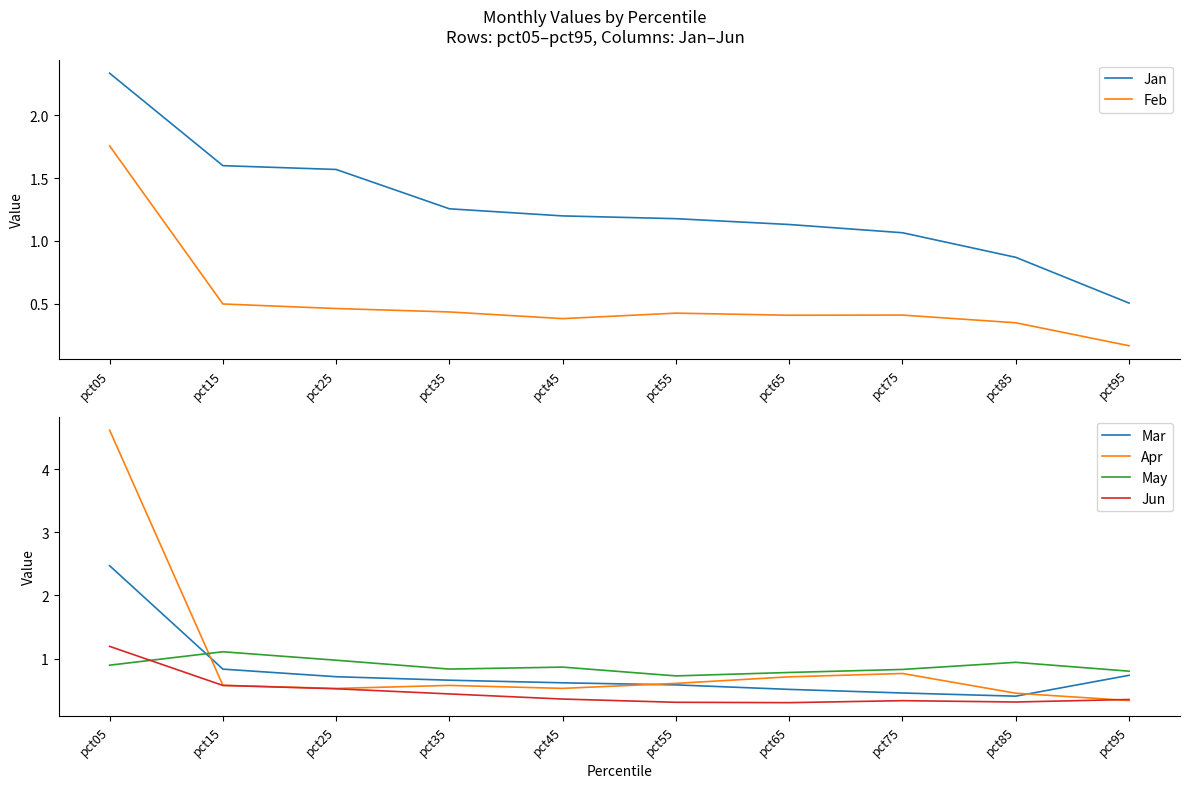

The value of Feb at pct05 is 1.8. True or false?

True